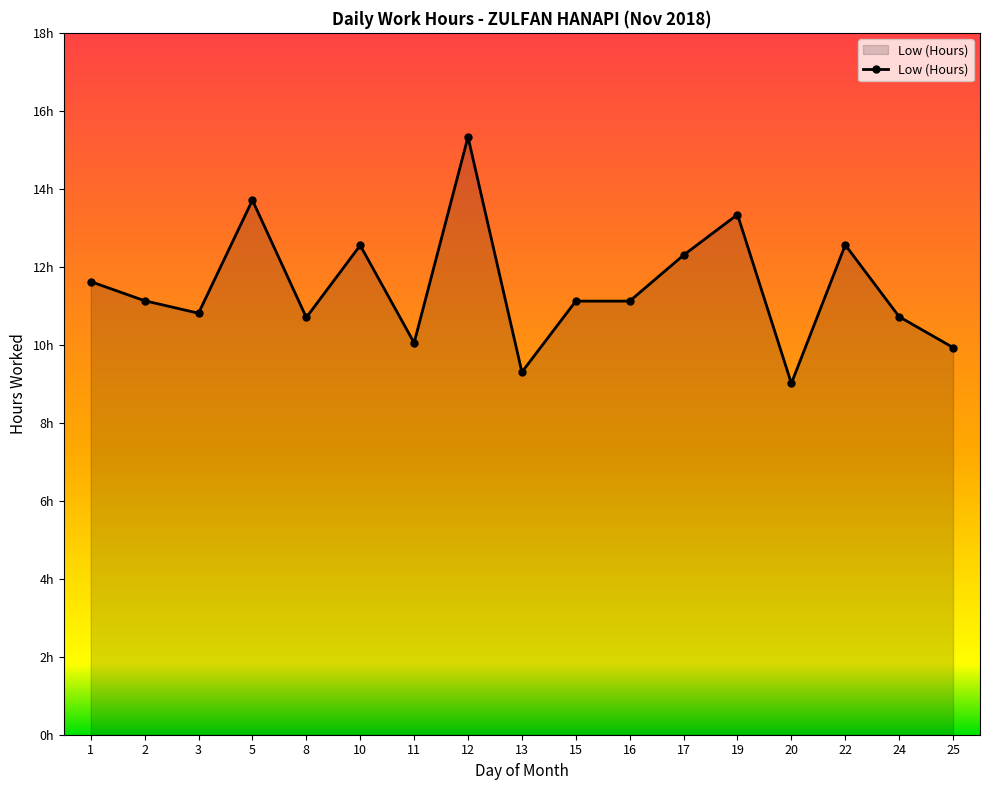

What is the minimum value shown in the chart?

9.0